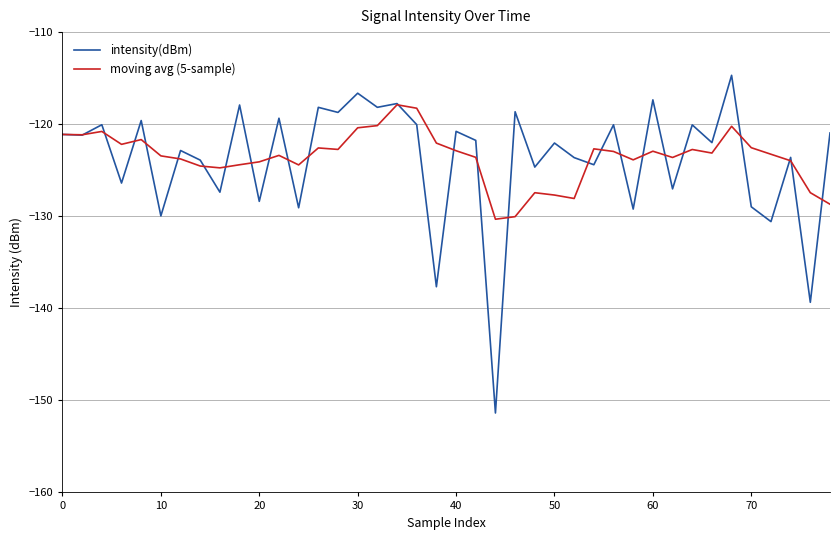

List the series in order of their peak value, lowest first.

moving avg (5-sample), intensity(dBm)